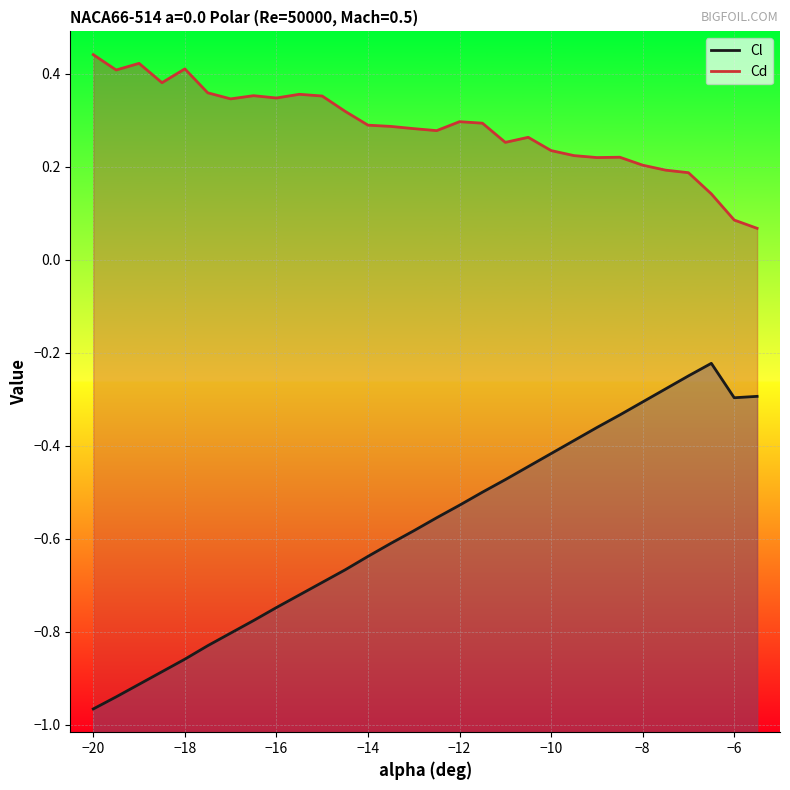

What value does the Cd series have at −12?

0.3